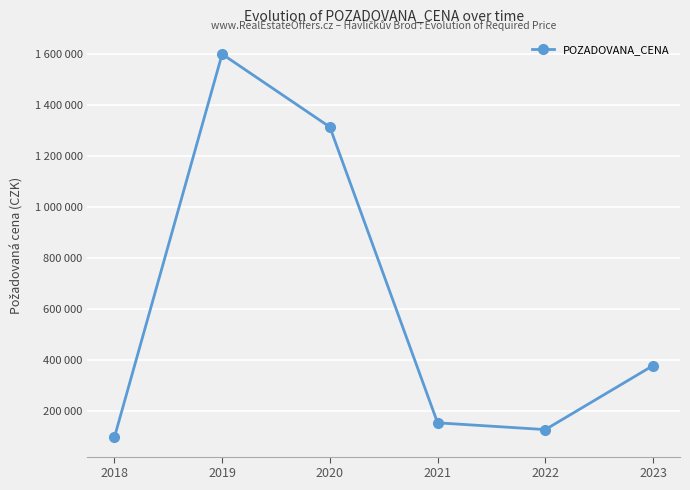

What is the sum of the values at 2023 and 2022?

507150